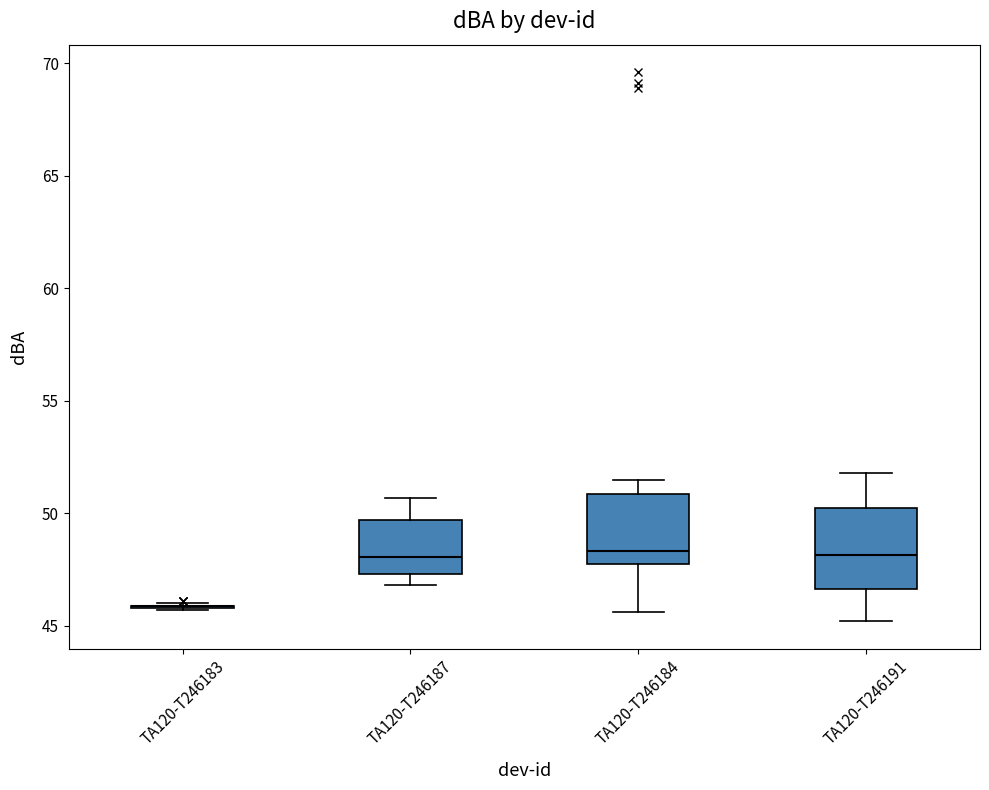

Reading left to right, transcribe this box plot: for each box, give where its median line is, the range the box spans, and where its two whiskers end, as read against the y-axis. The values are not printed on the chart, so give them approximately, as read against the axis.

TA120-T246183: box collapsed to a line at 46.0, whiskers 45.5 to 46.0
TA120-T246187: median 48.0, box 47.5 to 49.5, whiskers 47.0 to 50.5
TA120-T246184: median 48.5, box 48.0 to 51.0, whiskers 45.5 to 51.5
TA120-T246191: median 48.0, box 46.5 to 50.5, whiskers 45.0 to 52.0